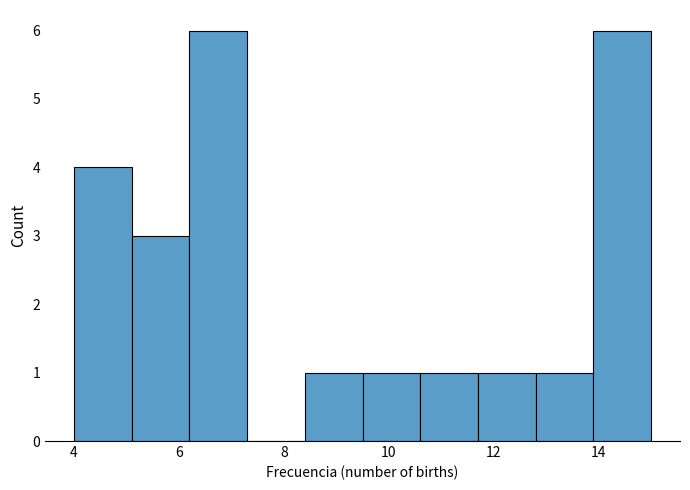

Reading left to right, transcribe this chart: for each bar, give the range it covers on the x-axis and its height. Neither the bar edges nor the heights are printed on the chart, so give them approximately, as read against the axes.

4.0 to 5.1: 4
5.1 to 6.2: 3
6.2 to 7.3: 6
7.3 to 8.4: 0
8.4 to 9.5: 1
9.5 to 10.6: 1
10.6 to 11.7: 1
11.7 to 12.8: 1
12.8 to 13.9: 1
13.9 to 15.0: 6